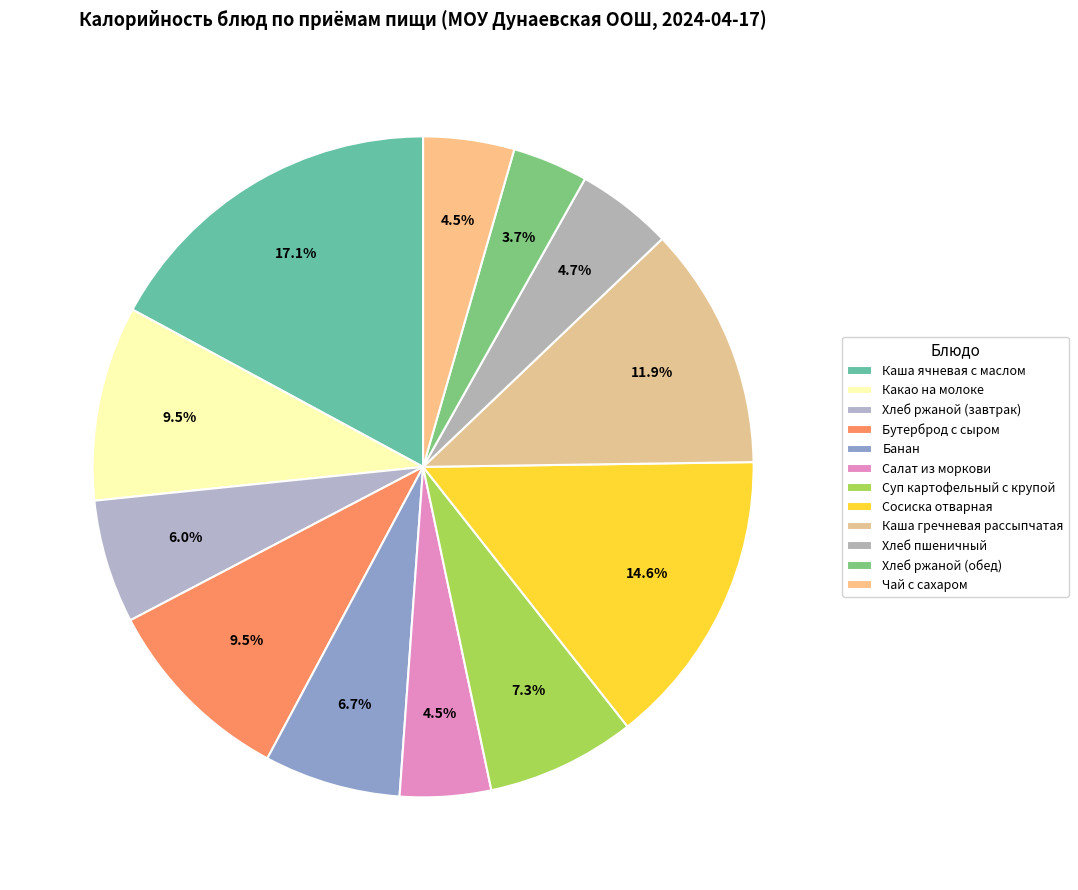

Does Банан represent more than half of the total?

No